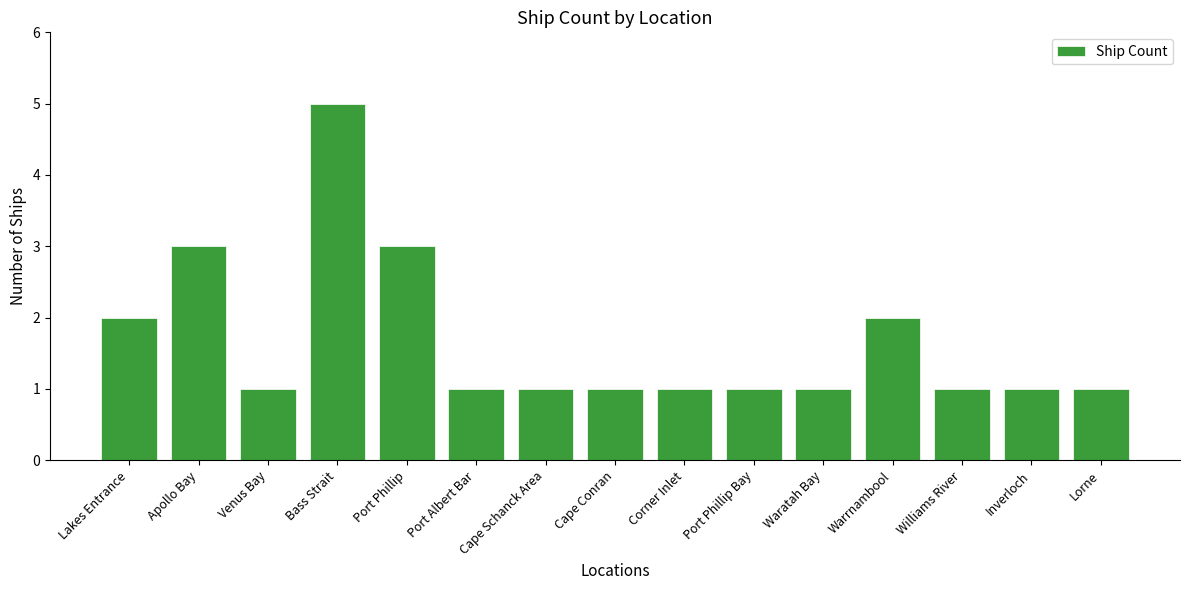

Approximately how many times larger is the value at Waratah Bay compared to Port Phillip?

0.3